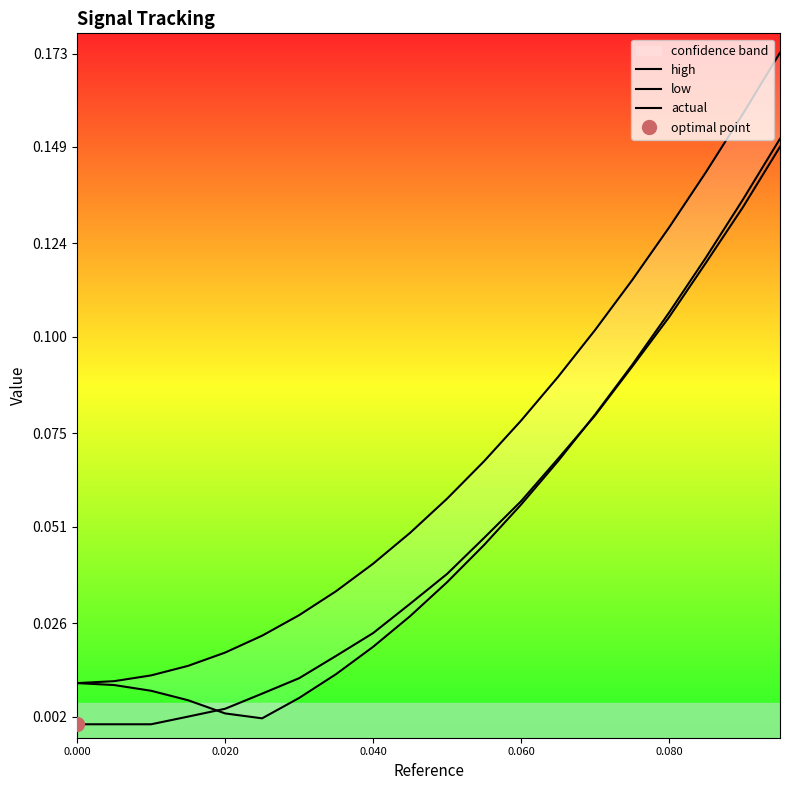

How many categories are shown in the chart?

20